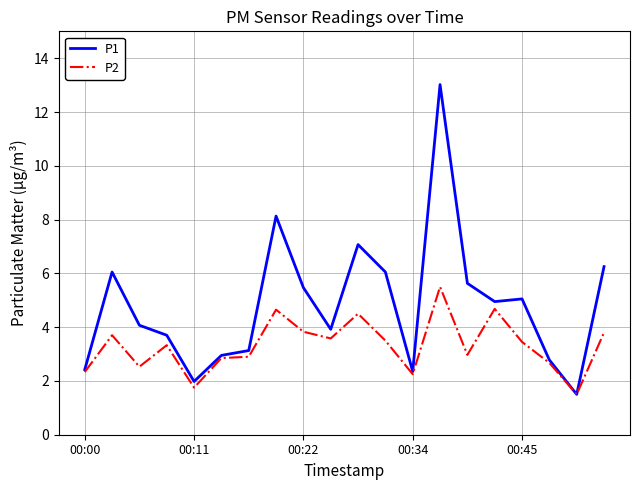

Which series has the largest total across all categories?

P1